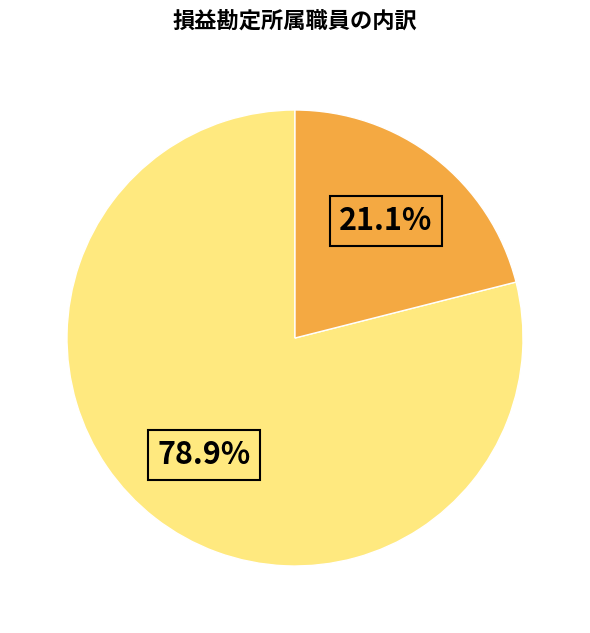

Is there any slice that represents more than half of the pie?

Yes